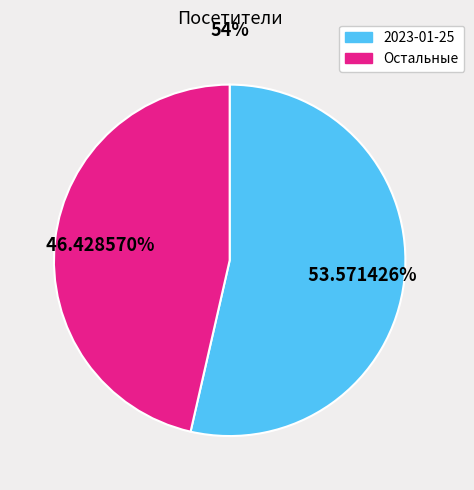

Is there a majority slice in this chart?

Yes